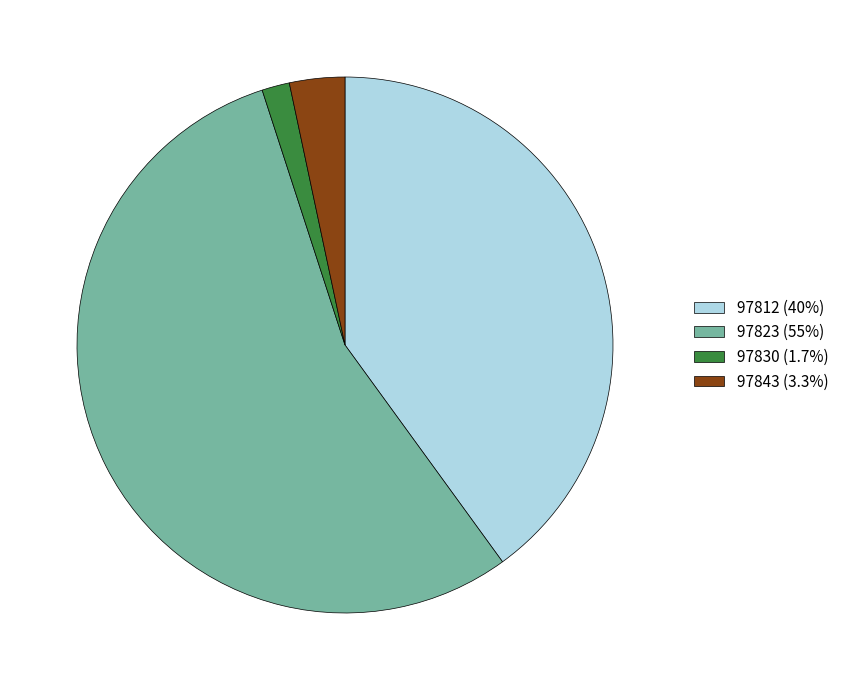

True or false: 97823 accounts for 55% of the total.

True